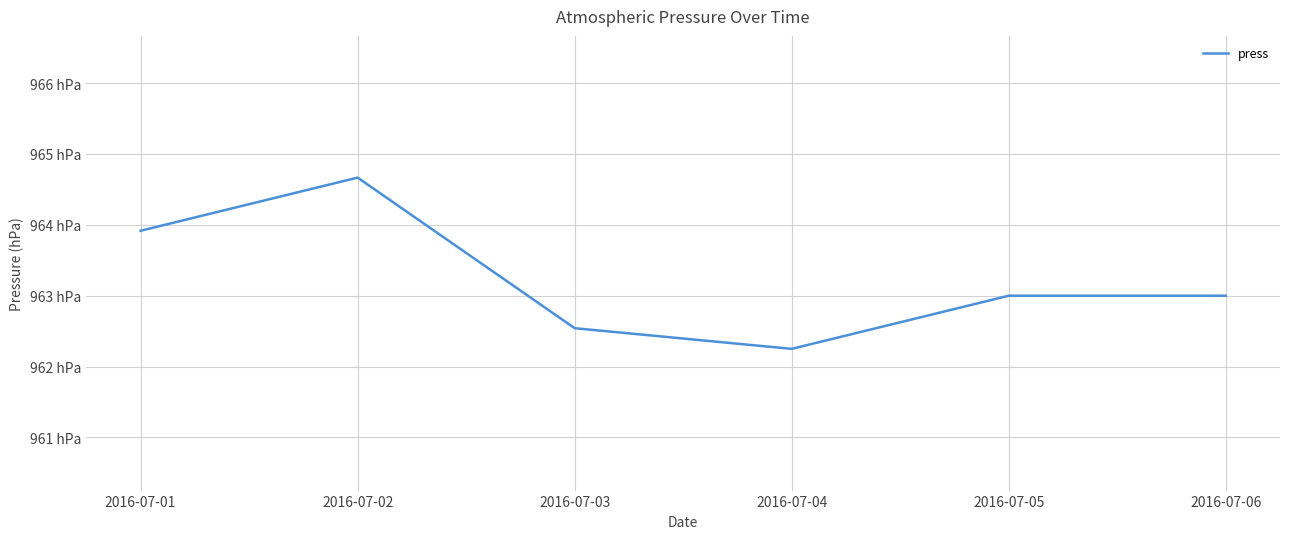

Reading right to left, list all the values displayed in this chart.

2016-07-06=963.0	2016-07-05=963.0	2016-07-04=962.2	2016-07-03=962.5	2016-07-02=964.7	2016-07-01=963.9